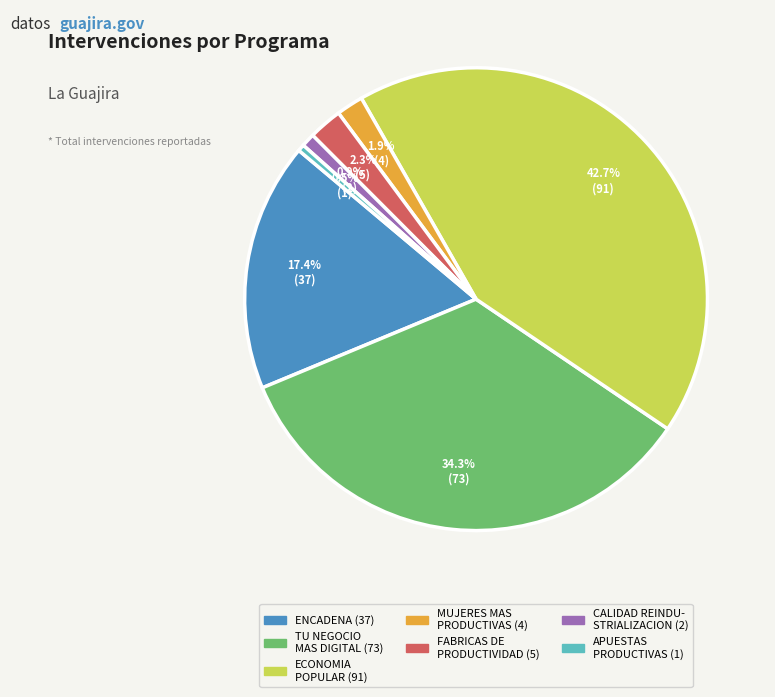

Count the number of slices in the pie.

7